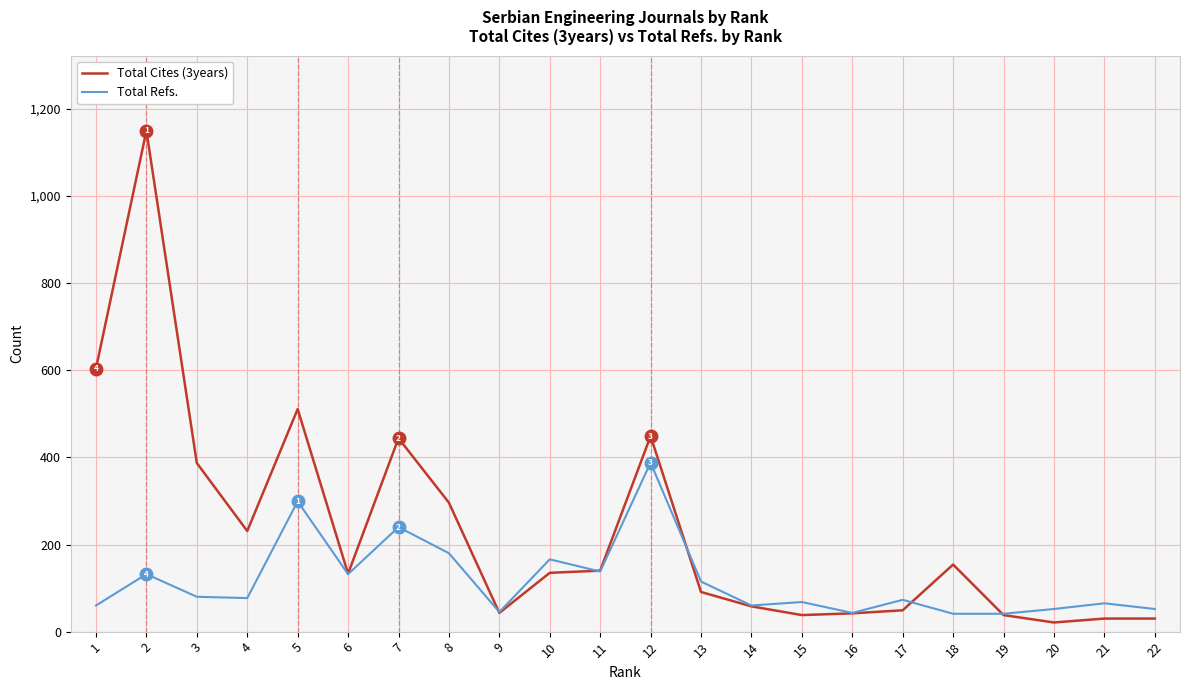

Between 4 and 14, which series saw the biggest shift?

Total Cites (3years)